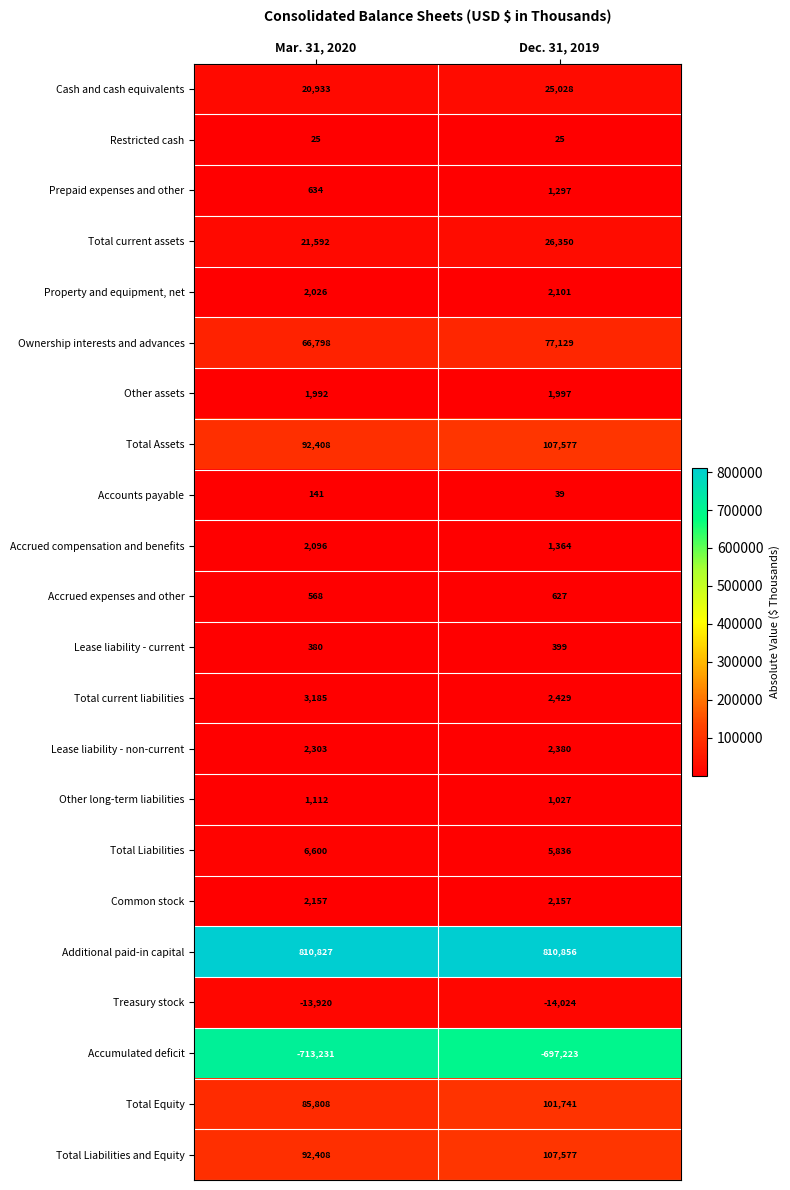

Where is Total current assets nearest to the value 23971?

Mar. 31, 2020